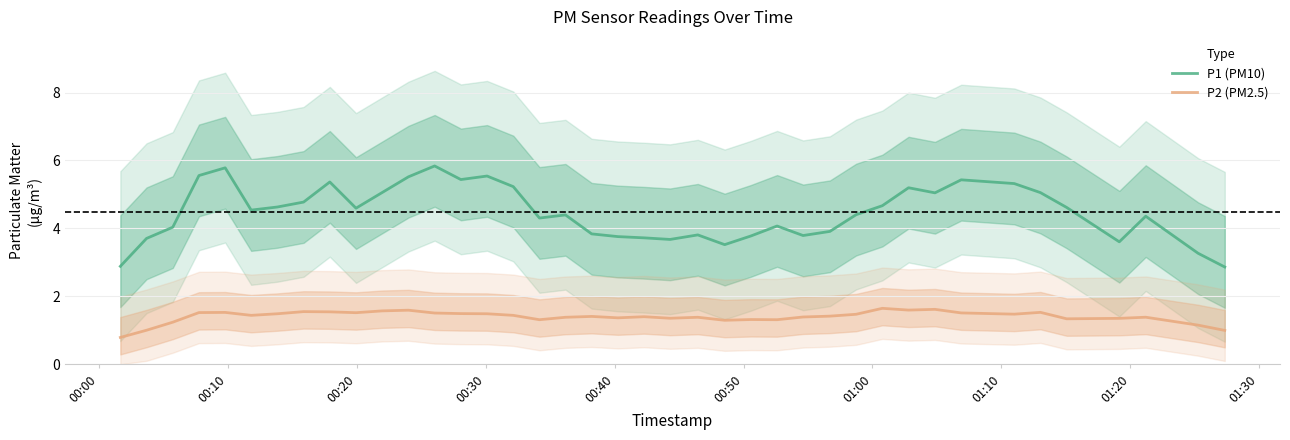

True or false: P2 (PM2.5) and P1 (PM10) cross at least once.

False